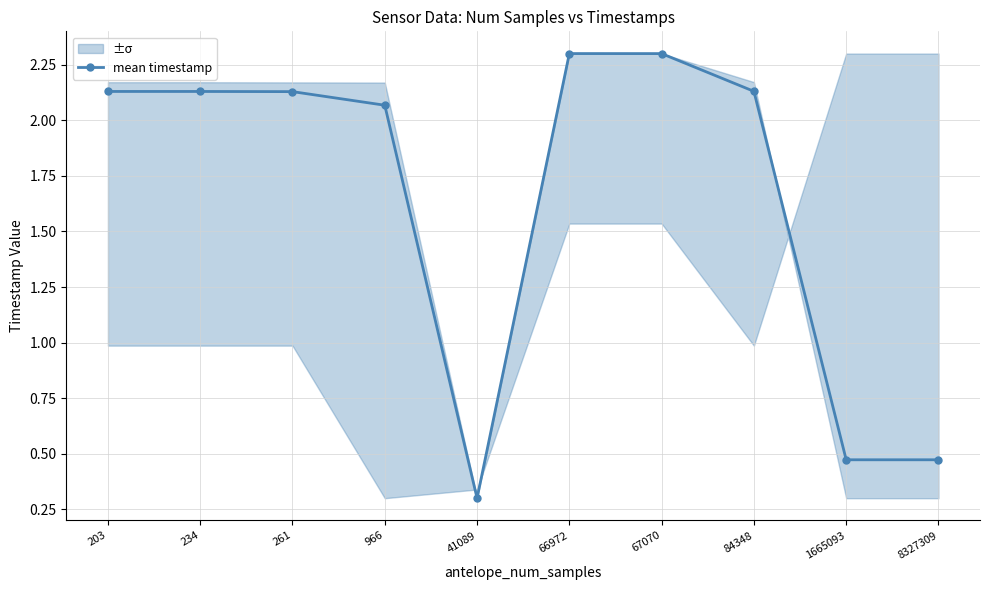

What is the value of the 3rd point from the left?

2.1